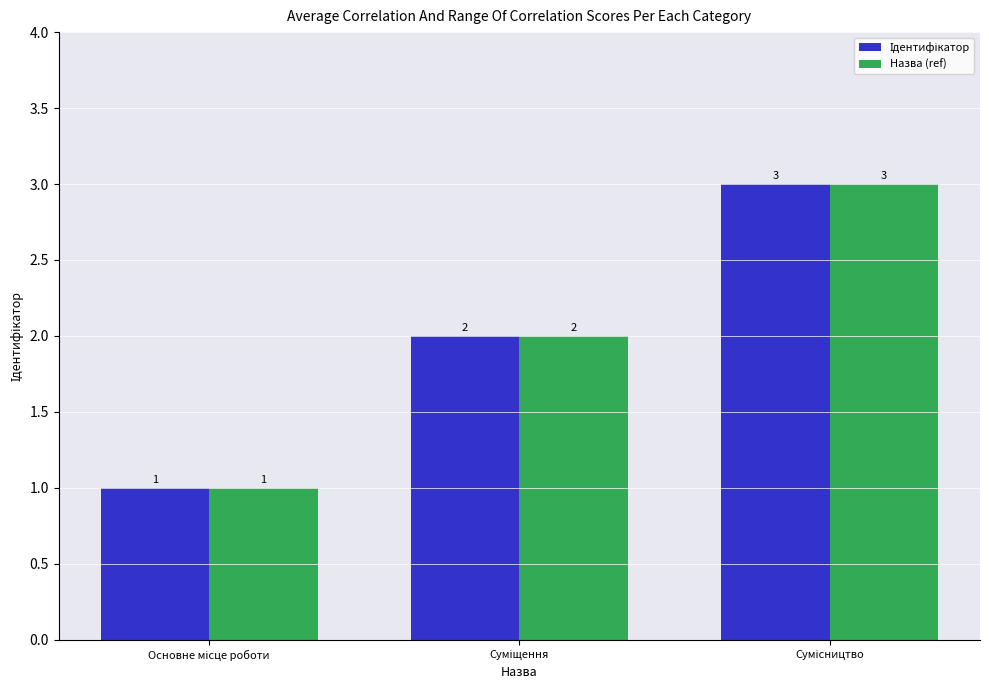

Does the chart contain any negative values?

No